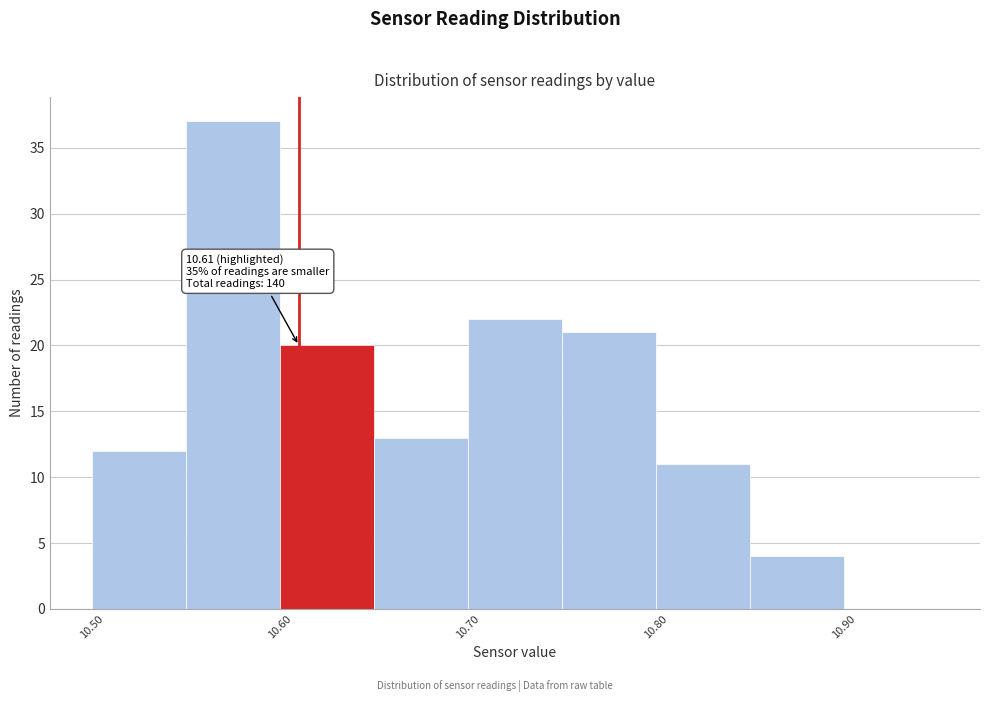

Which range on the x-axis has the tallest bar?

10.55 to 10.60